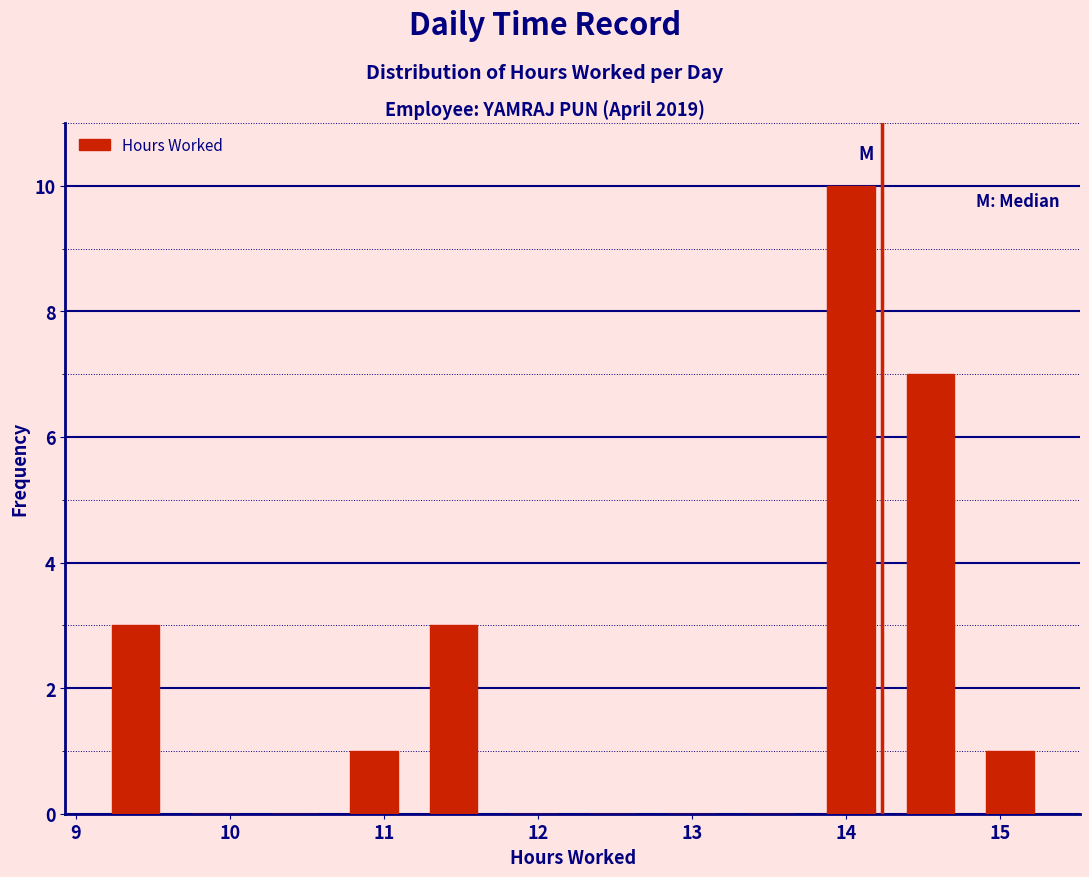

Reading left to right, transcribe this chart: for each bar, give the range it covers on the x-axis and its height. Neither the bar edges nor the heights are printed on the chart, so give them approximately, as read against the axes.

9.1 to 9.6: 3
9.6 to 10.2: 0
10.2 to 10.7: 0
10.7 to 11.2: 1
11.2 to 11.7: 3
11.7 to 12.2: 0
12.2 to 12.7: 0
12.7 to 13.3: 0
13.3 to 13.8: 0
13.8 to 14.3: 10
14.3 to 14.8: 7
14.8 to 15.3: 1